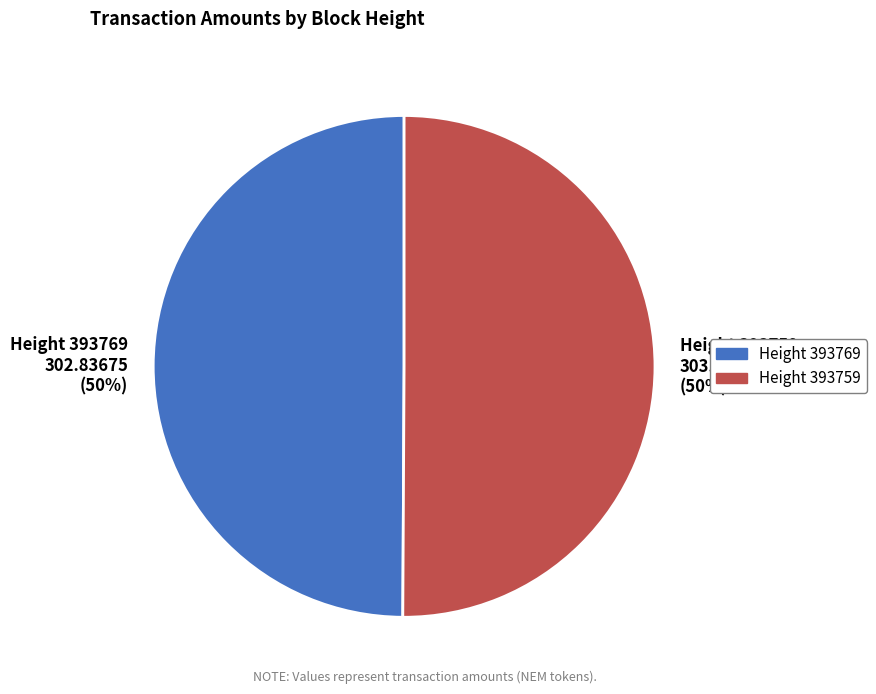

Approximately how many times larger is the value at Height 393759 compared to Height 393769?

1.0